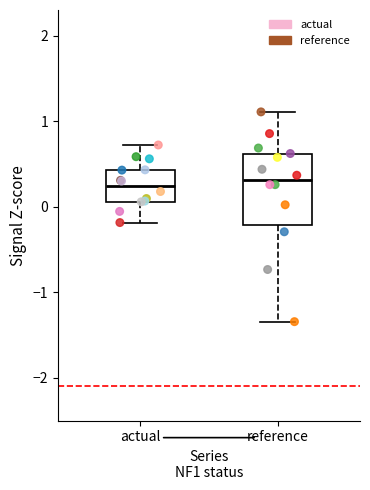

Where is the upper edge of the box for reference on the y-axis? The values are not printed on the chart, so give them approximately, as read against the axis.

0.6